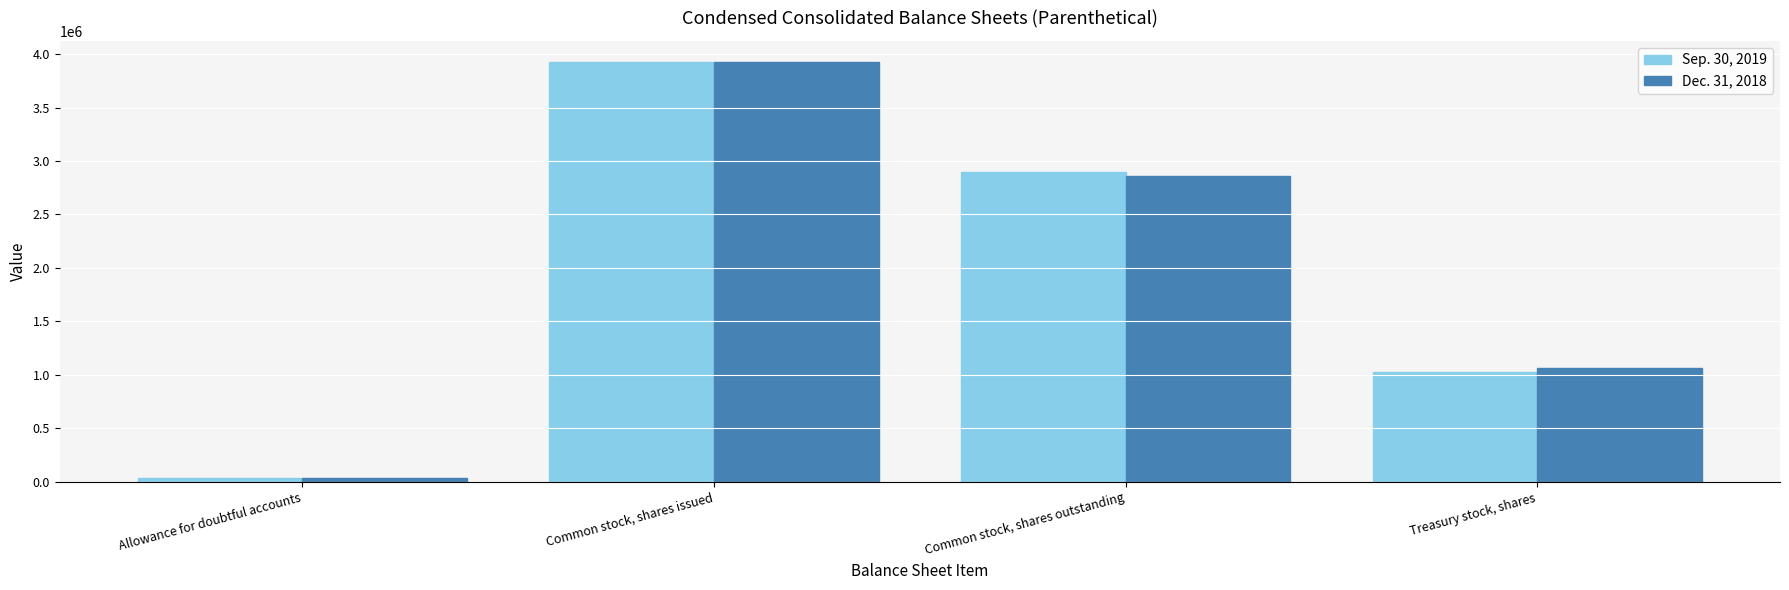

What are all the series names shown in the legend?

Sep. 30, 2019, Dec. 31, 2018